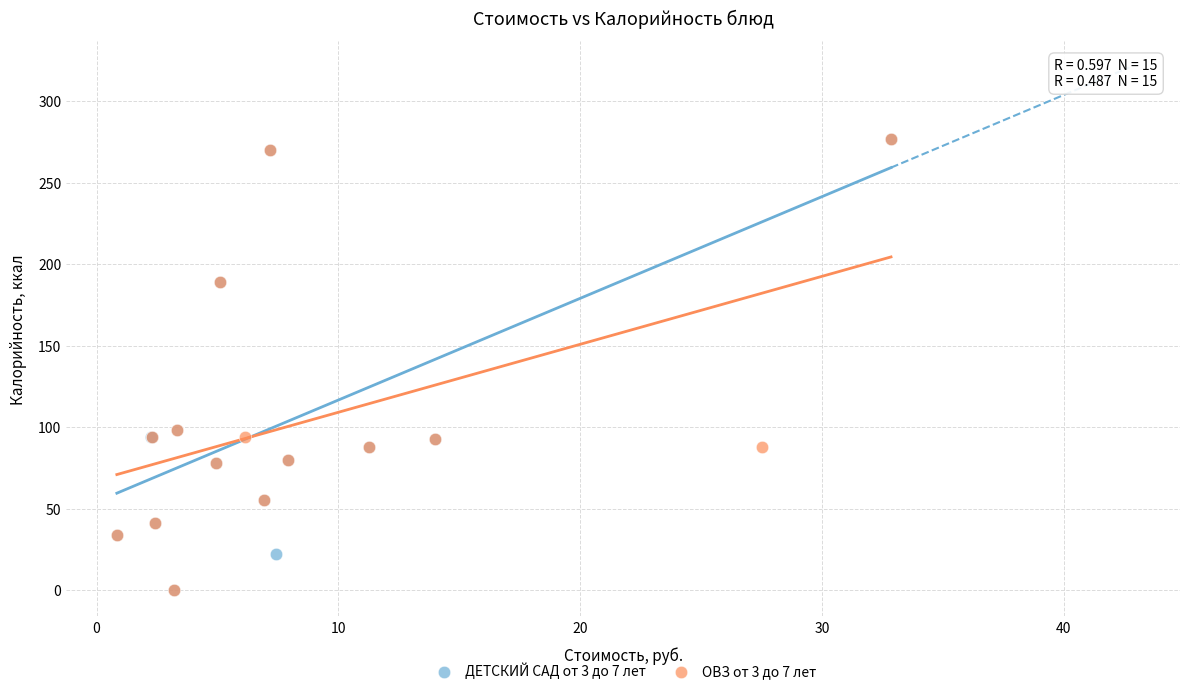

What are all the series names shown in the legend?

ДЕТСКИЙ САД от 3 до 7 лет, ОВЗ от 3 до 7 лет